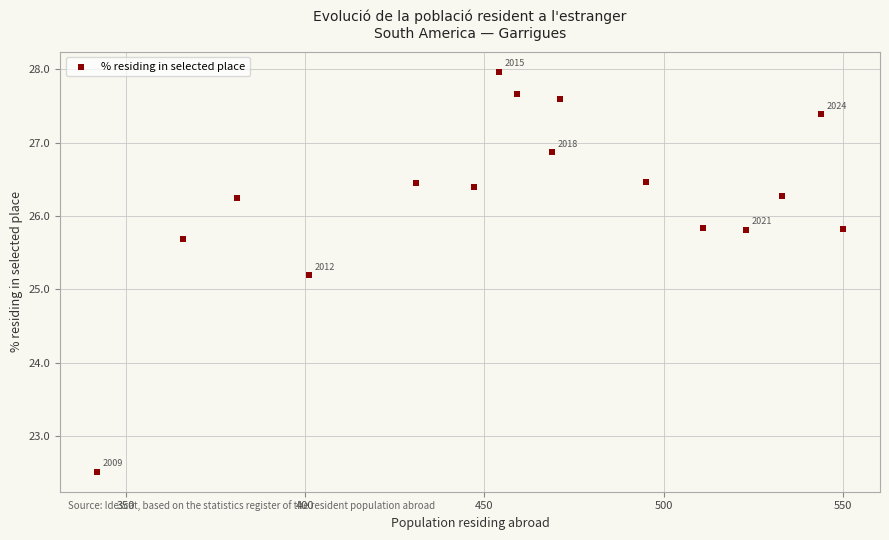

What Y value in the scatter plot is closest to 25?

25.2